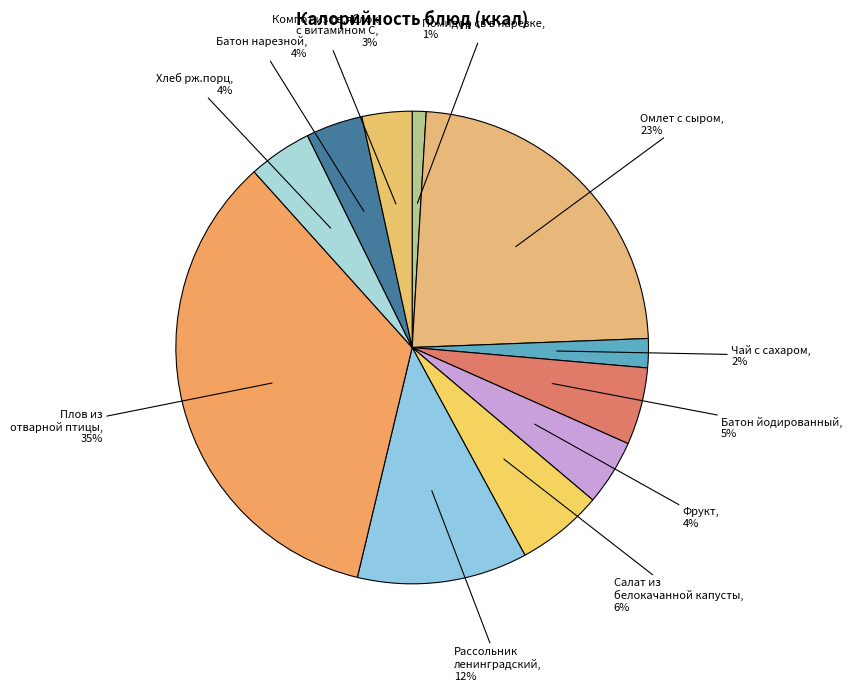

How many segments does this pie chart have?

11